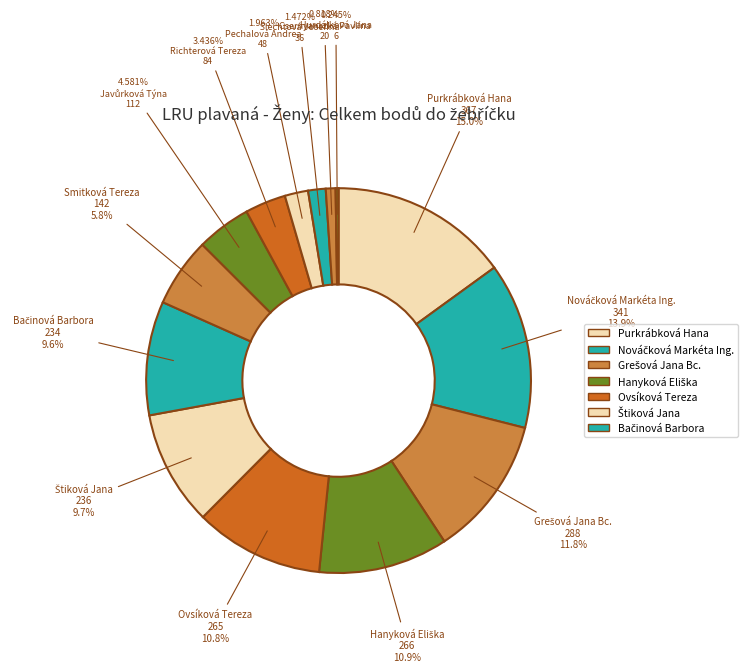

Count the number of slices in the pie.

14